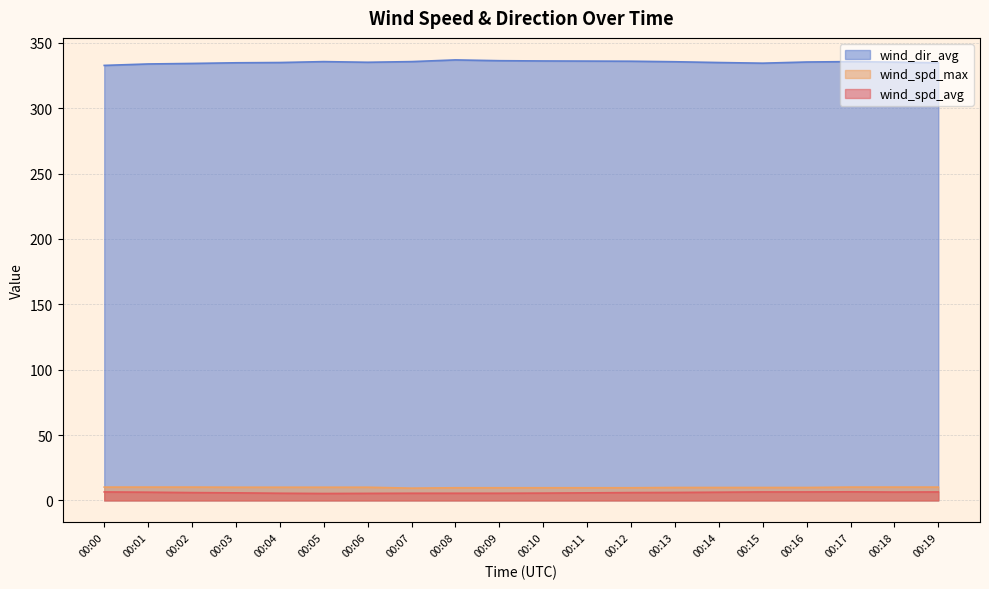

True or false: wind_spd_avg has a value of 5.8 at 00:03.

True